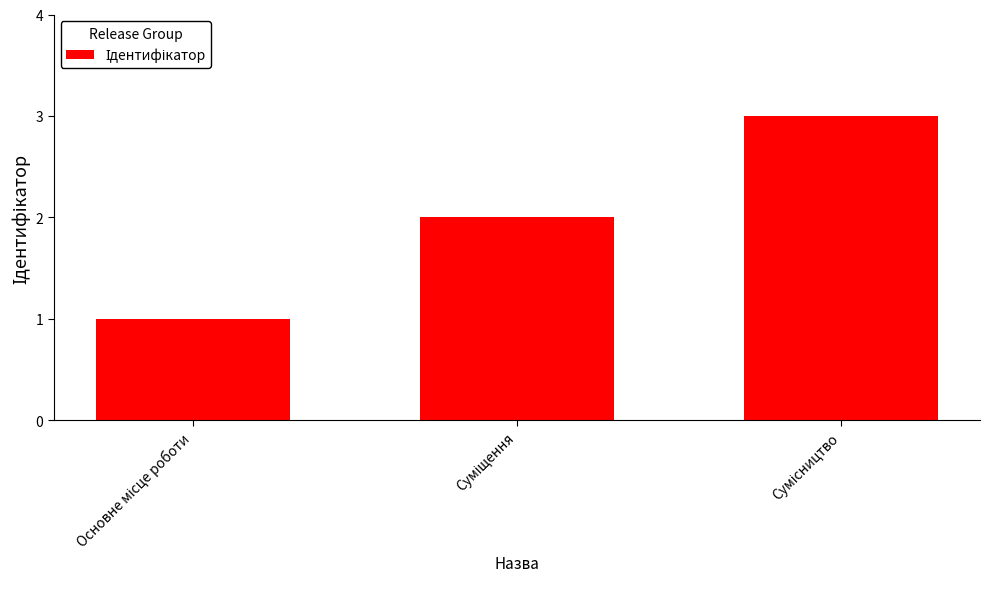

What is the sum of all values?

6